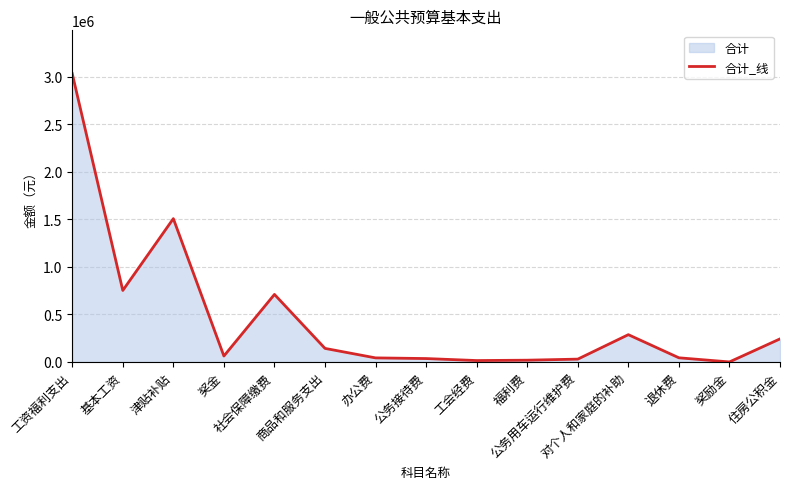

What is the maximum value shown in the chart?

3033211